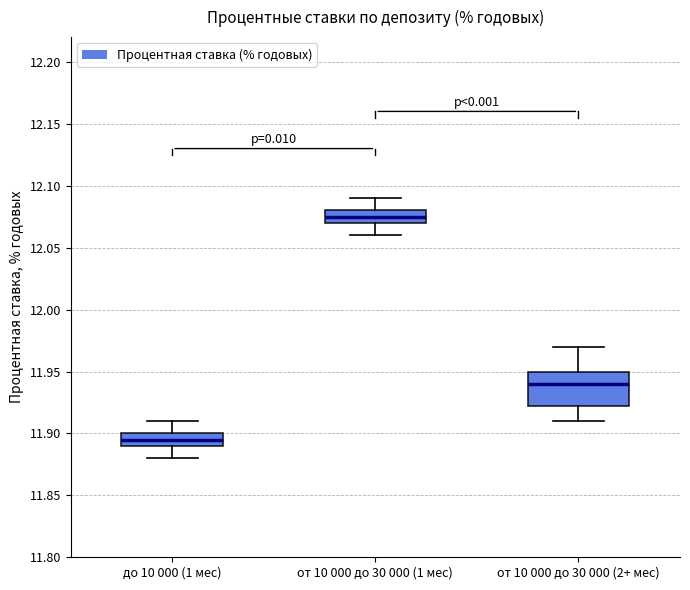

Where does the upper whisker of the box for от 10 000 до 30 000 (2+ мес) end on the y-axis? The values are not printed on the chart, so give them approximately, as read against the axis.

11.970